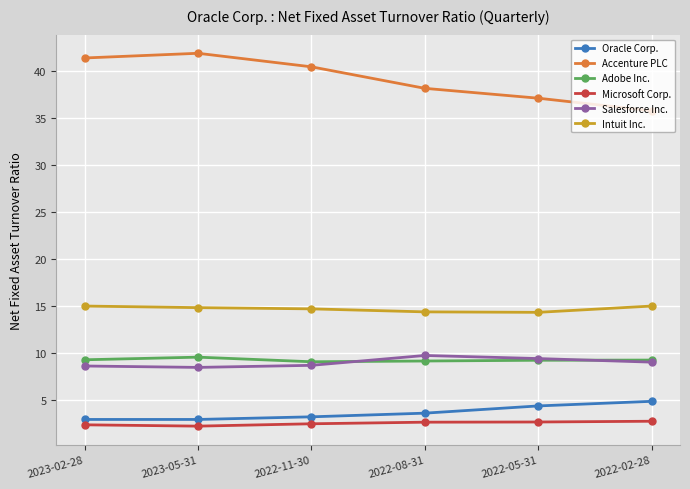

True or false: Adobe Inc. and Intuit Inc. intersect in this chart.

False